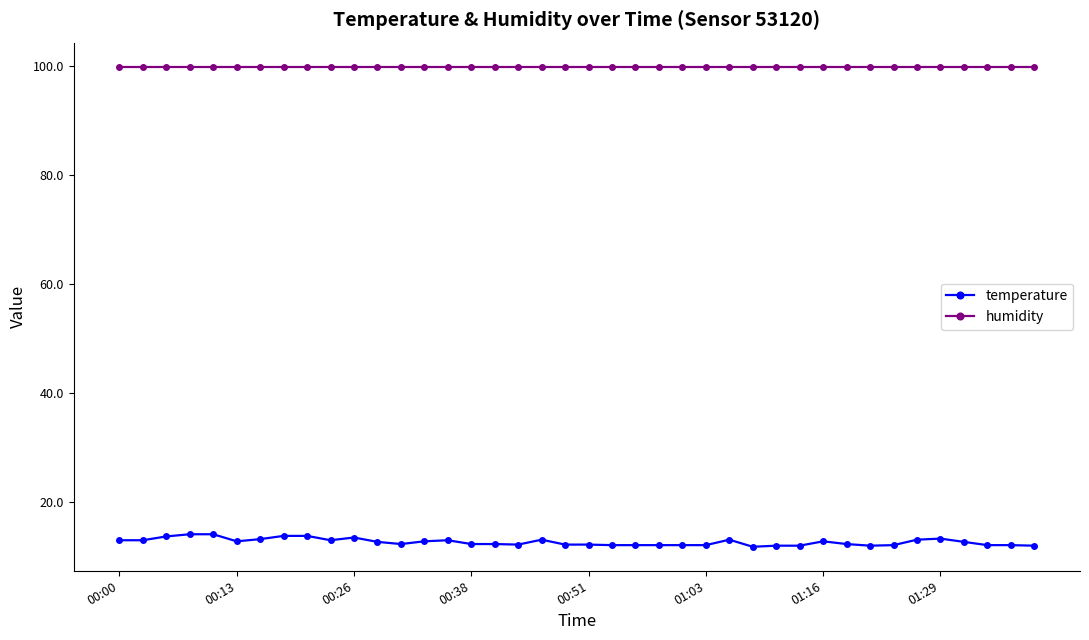

What is the value of the temperature point at the 38th from the left?

12.0